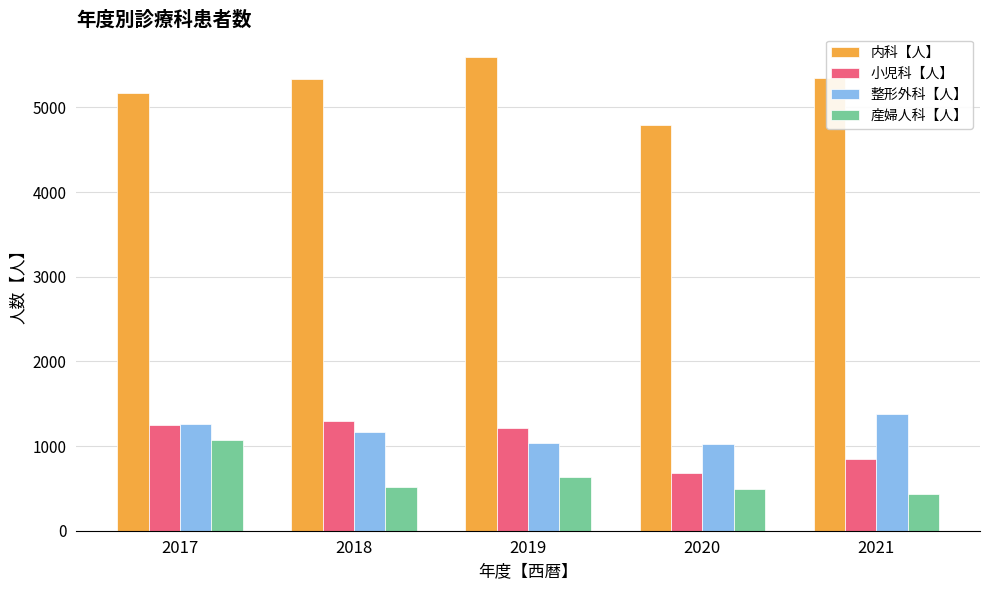

True or false: 整形外科【人】 has a value of 1038 at 2019.

True